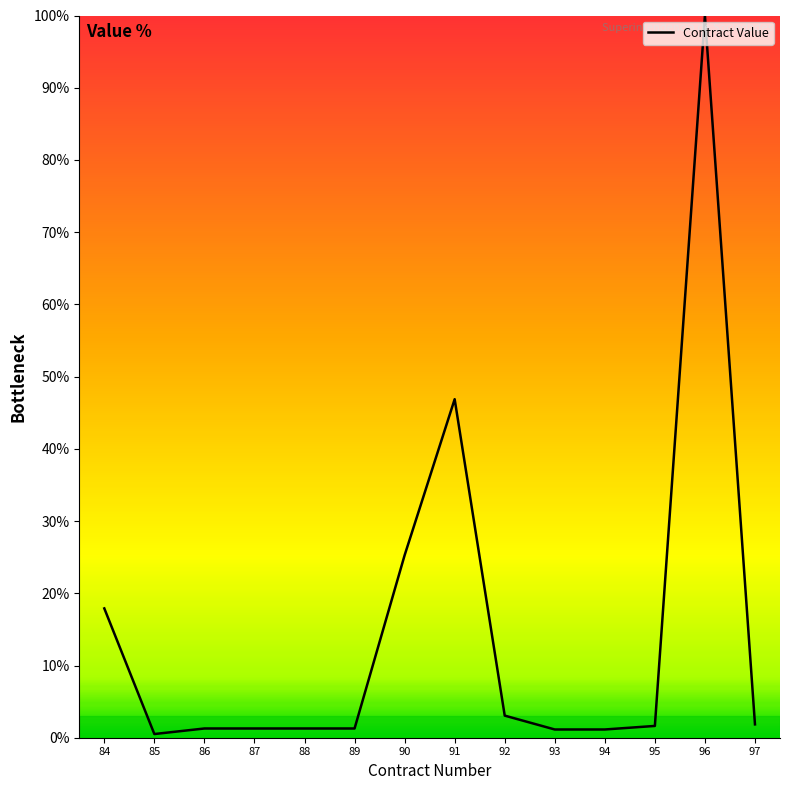

At which category does the chart reach its peak across all series?

96